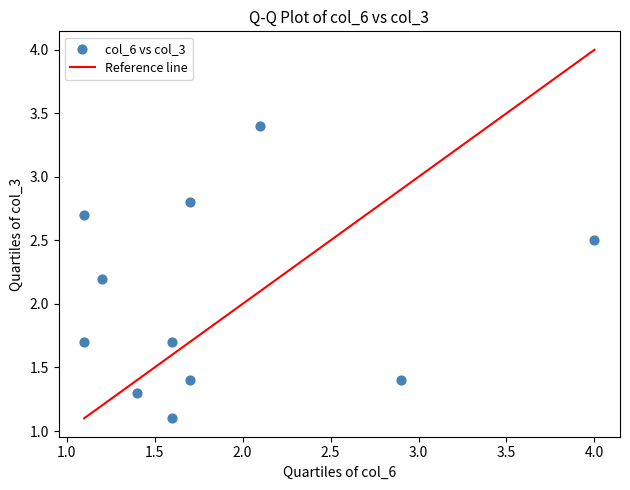

What Y value in the scatter plot is closest to 2?

2.2